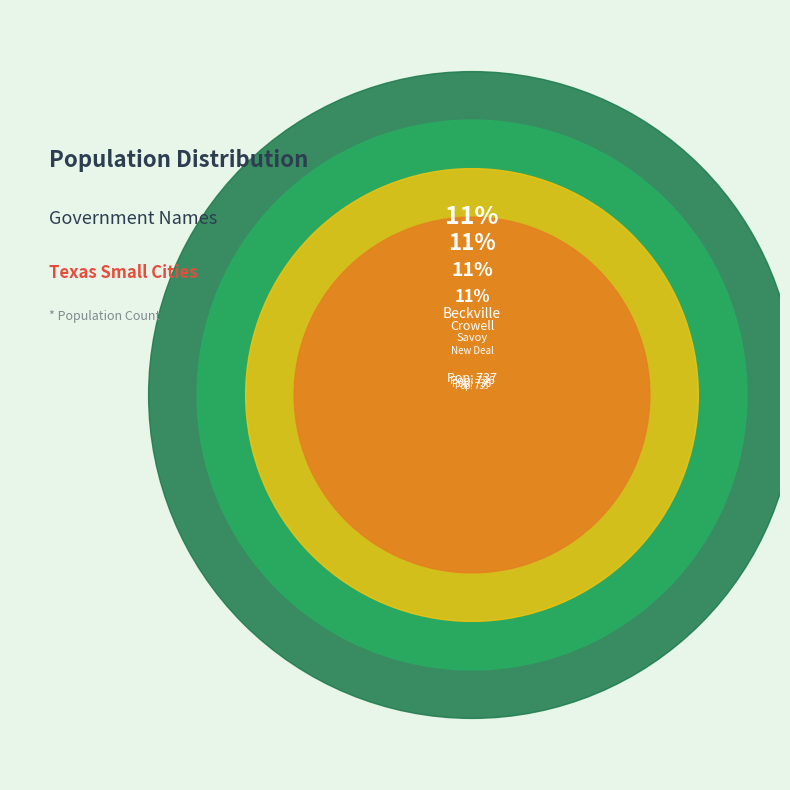

Which has a higher value, Beckville or O'Donnell?

Beckville